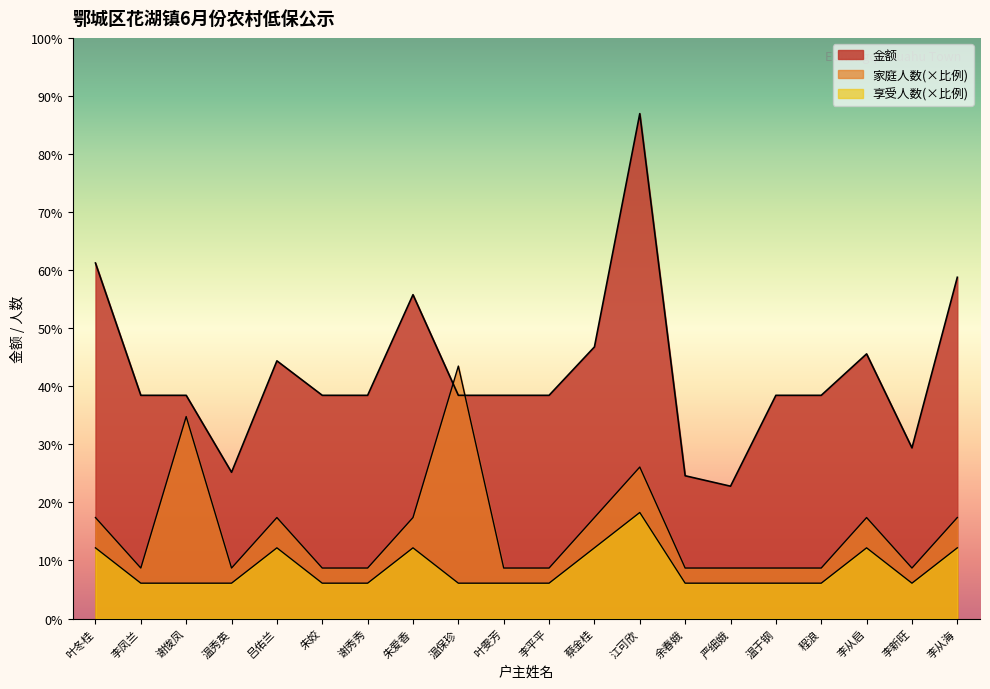

The value of 享受人数 at 叶冬桂 is 203.0. True or false?

True